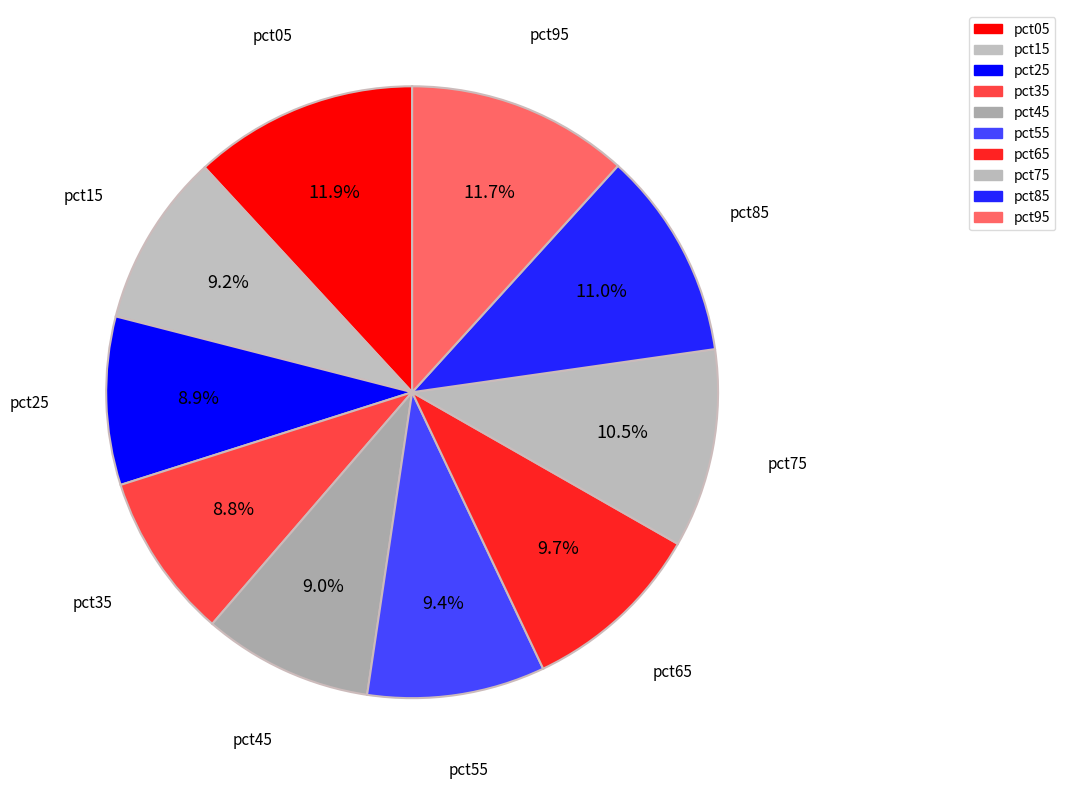

What percentage is NOT represented by pct85?

89.0%